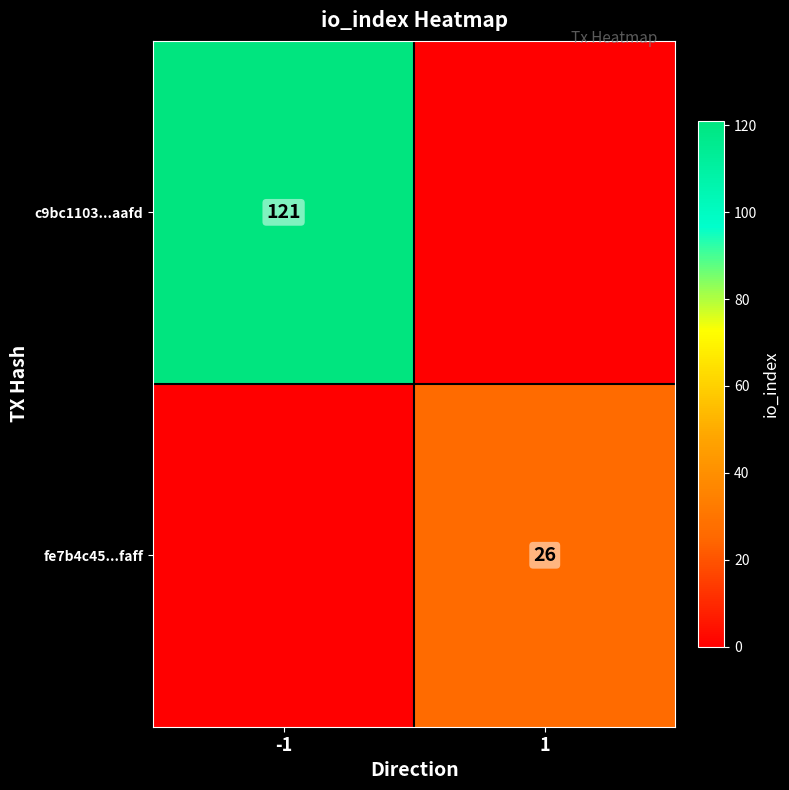

The value of fe7b4c45...faff at 1 is 26. True or false?

True